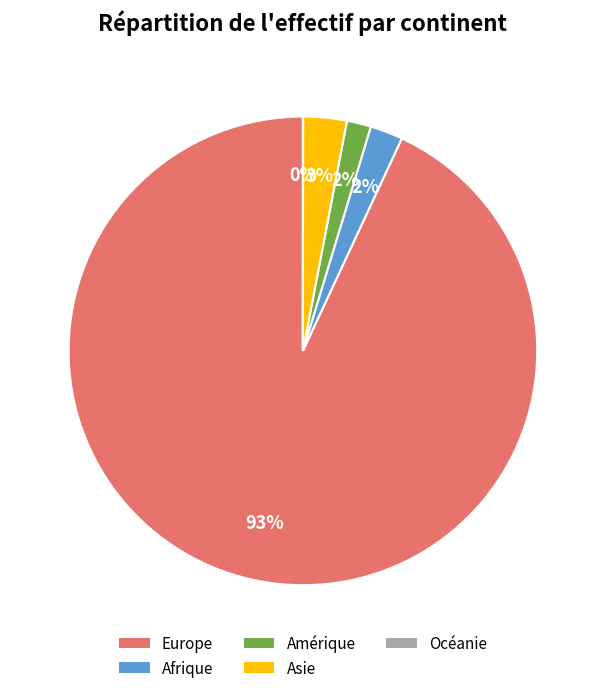

Is the sum of Amérique and Afrique greater than half?

No